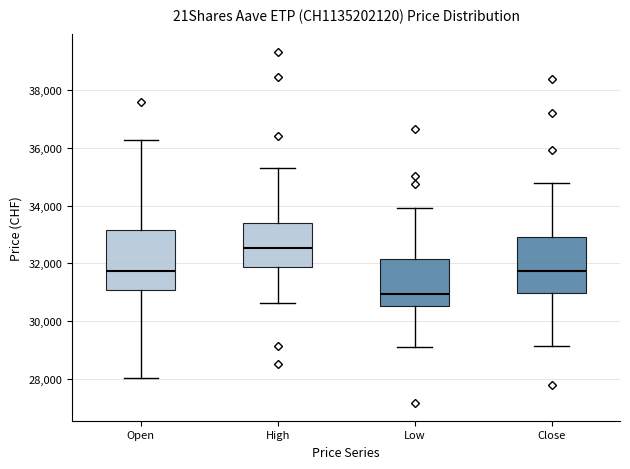

Reading left to right, read every box against the y-axis: the position of its median line, the range the box covers, and the ends of its whiskers. The values are not printed on the chart, so give them approximately, as read against the axis.

Open: median 31800, box 31000 to 33200, whiskers 28000 to 36200
High: median 32600, box 31800 to 33400, whiskers 30600 to 35400
Low: median 31000, box 30600 to 32200, whiskers 29000 to 34000
Close: median 31800, box 31000 to 33000, whiskers 29200 to 34800